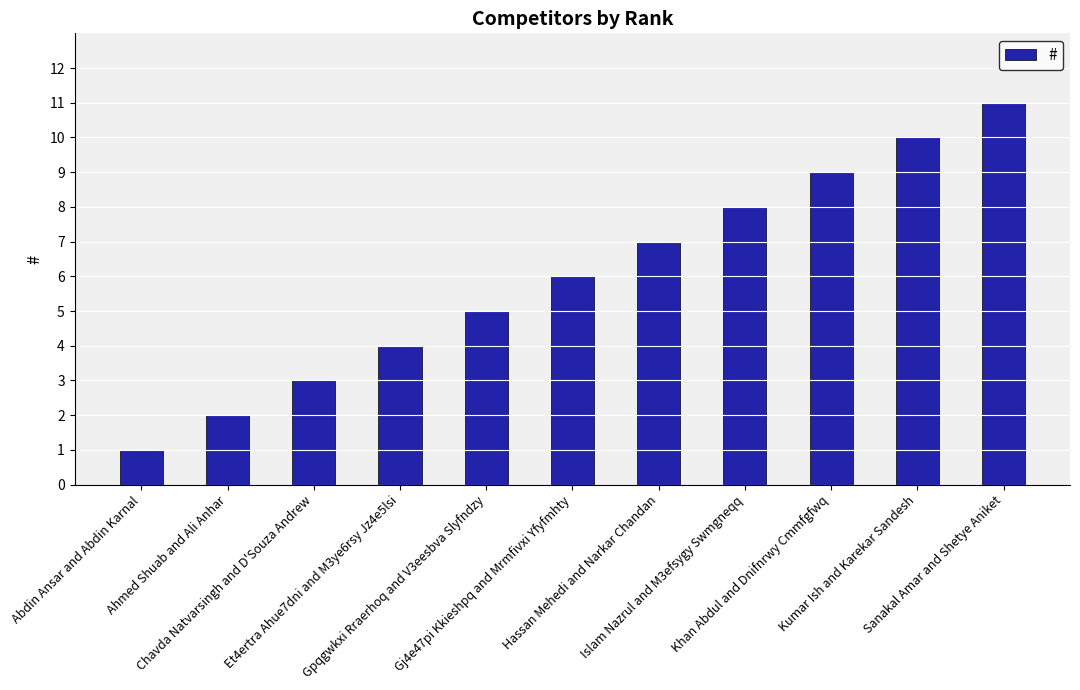

What is the average value?

6